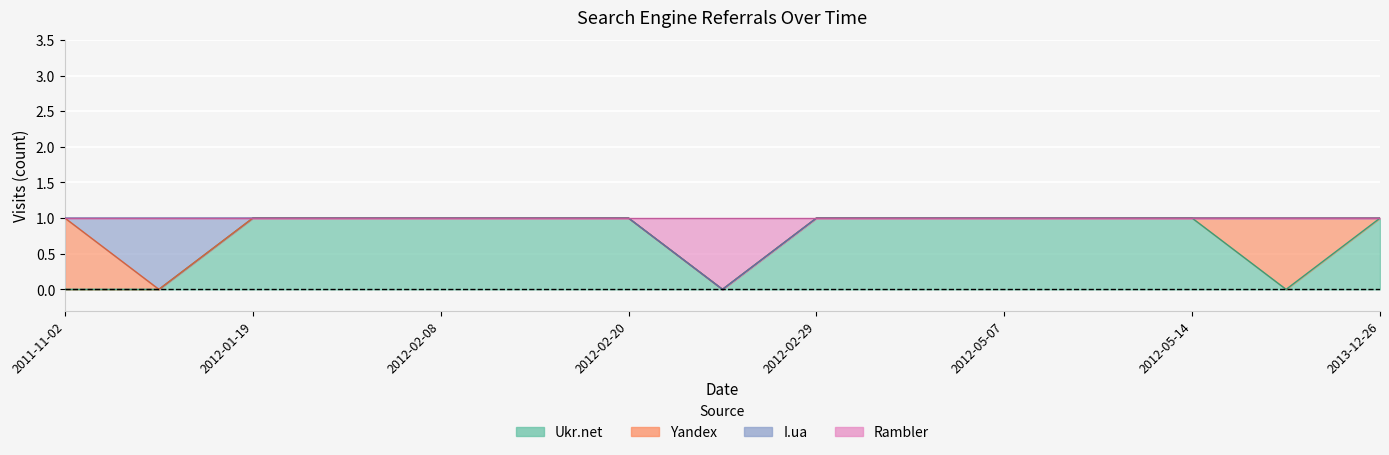

The value of Ukr.net at 2012-04-23 is 1. True or false?

True